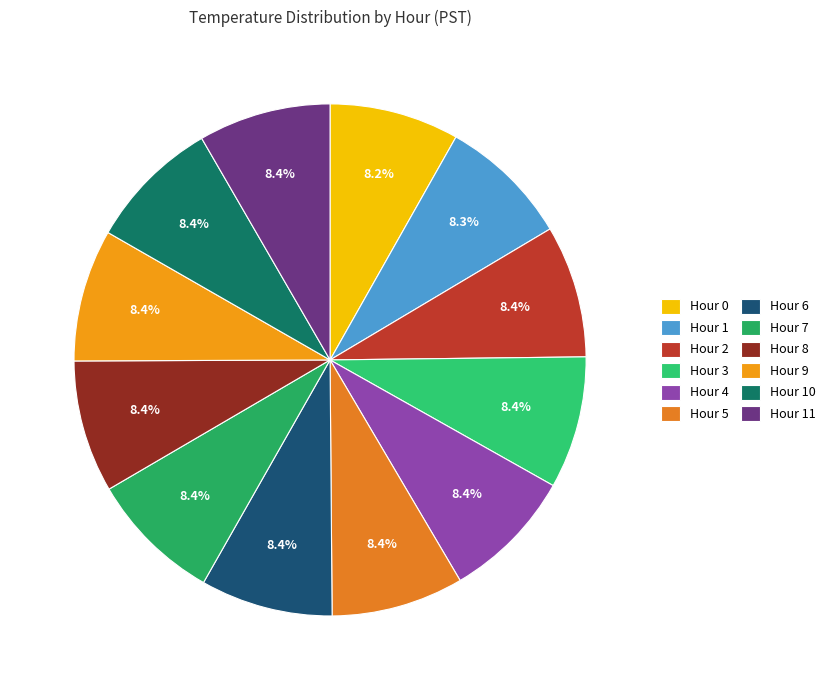

True or false: Hour 0 accounts for 8% of the total.

True